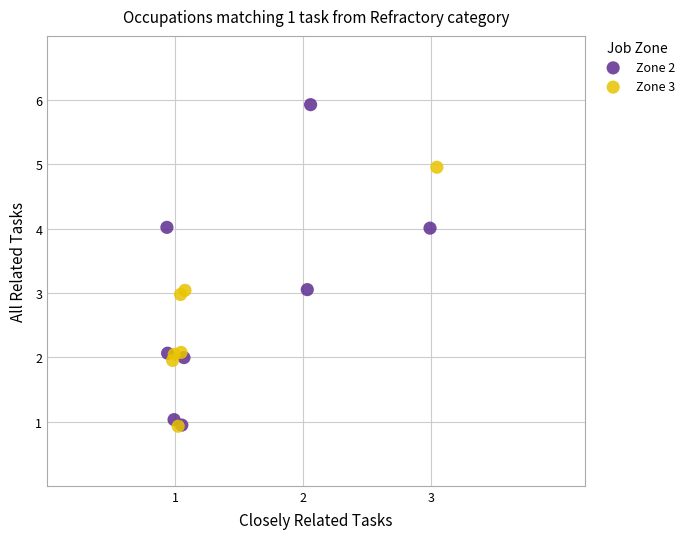

What are all the series names shown in the legend?

Zone 2, Zone 3